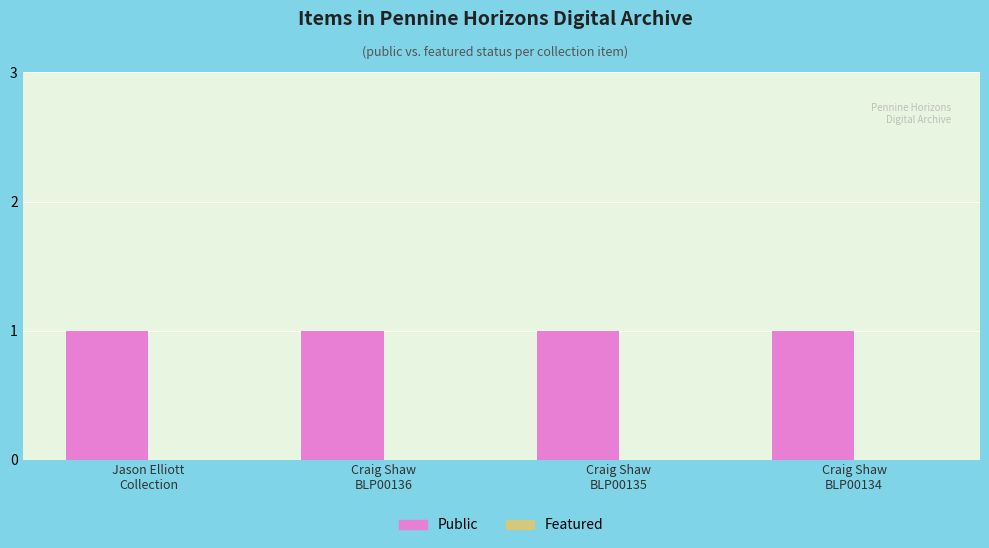

Between Jason Elliott
Collection and Craig Shaw
BLP00134, which series saw the biggest shift?

Public